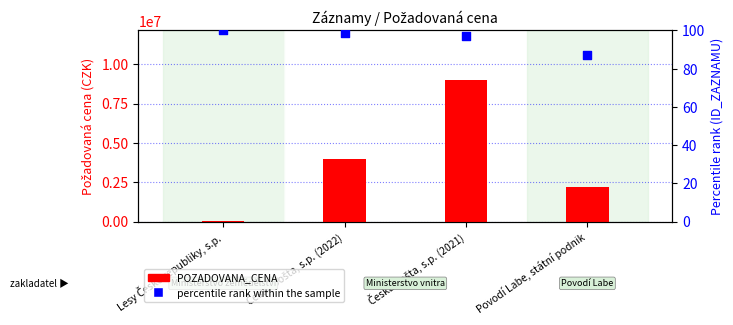

Is the value of ID percentile rank at Lesy České republiky, s.p. greater than the value of POZADOVANA_CENA at Lesy České republiky, s.p.?

No